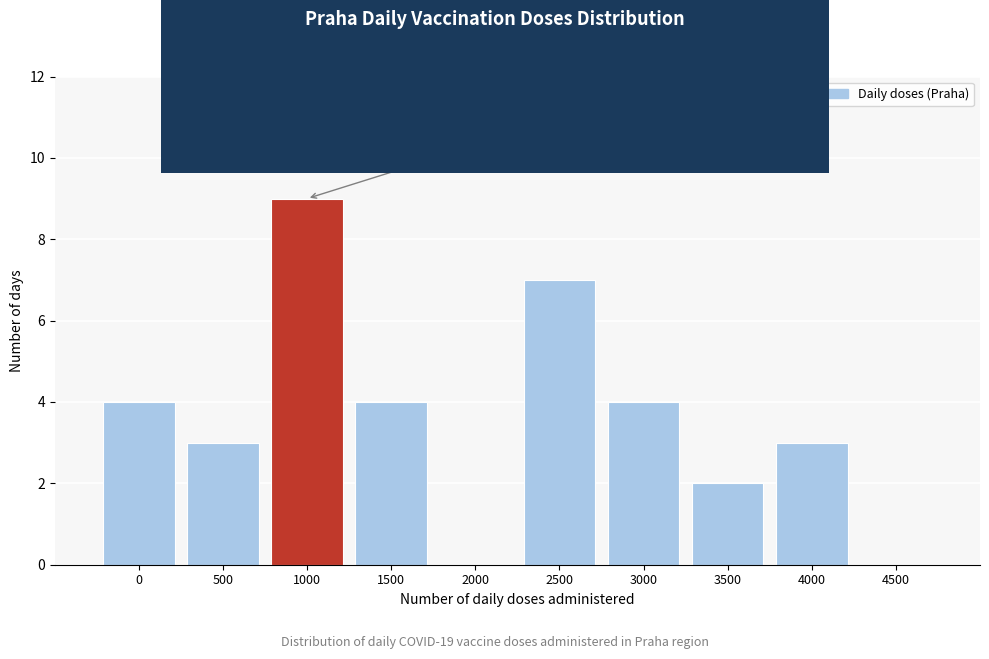

Reading left to right, what are all the values shown in this chart?

0=4	500=3	1000=9	1500=4	2000=0	2500=7	3000=4	3500=2	4000=3	4500=0